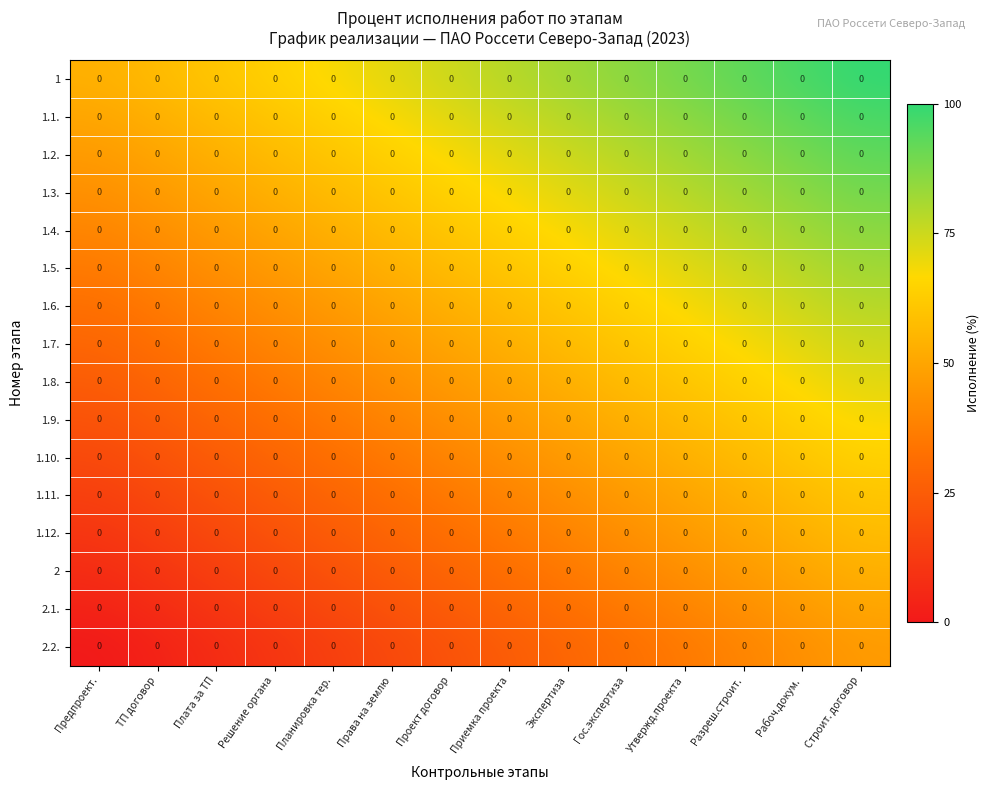

How many 1.9. values are between 0 and 1?

14